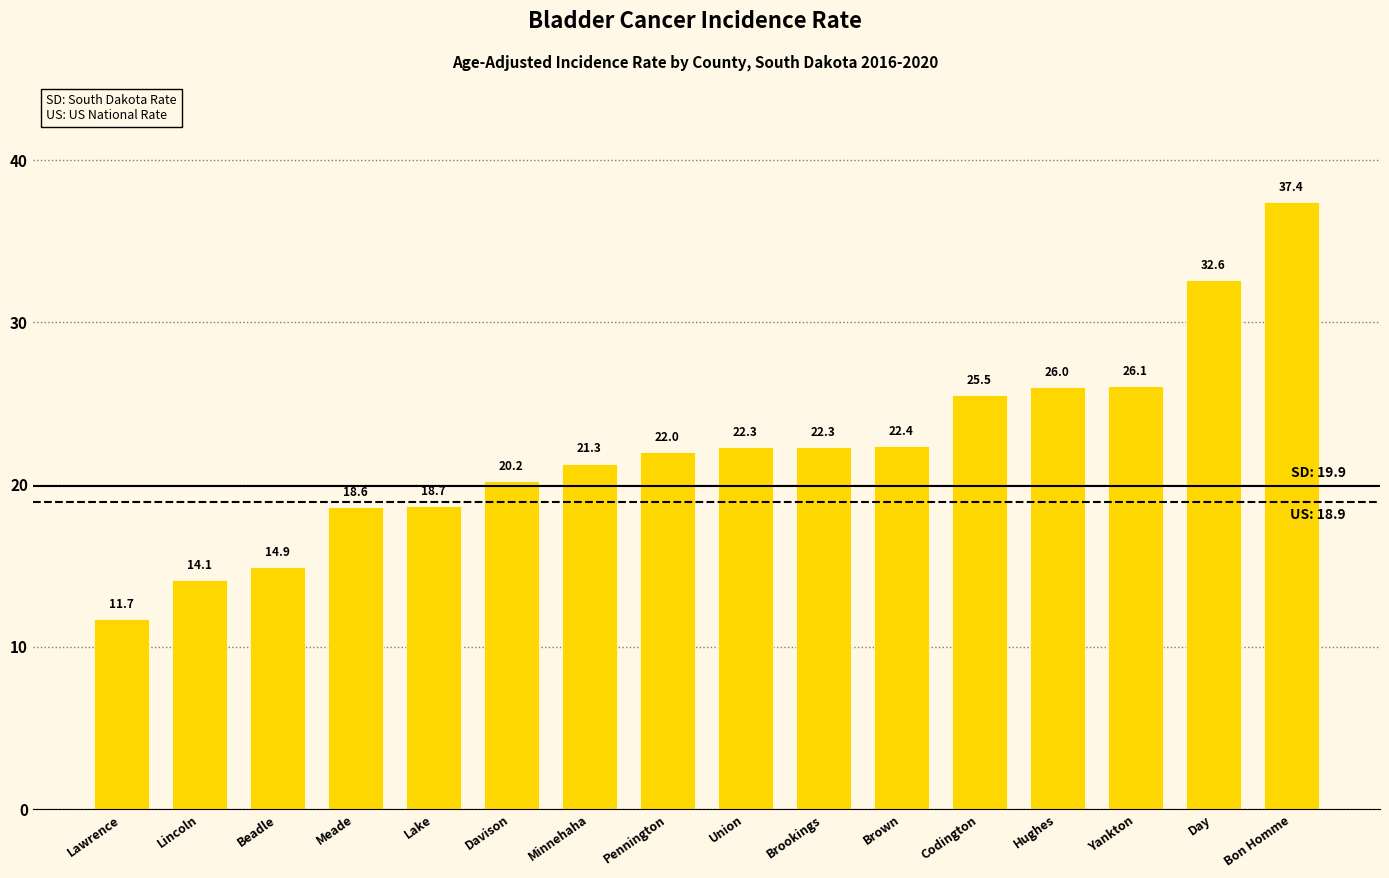

How many distinct data groups are displayed?

1